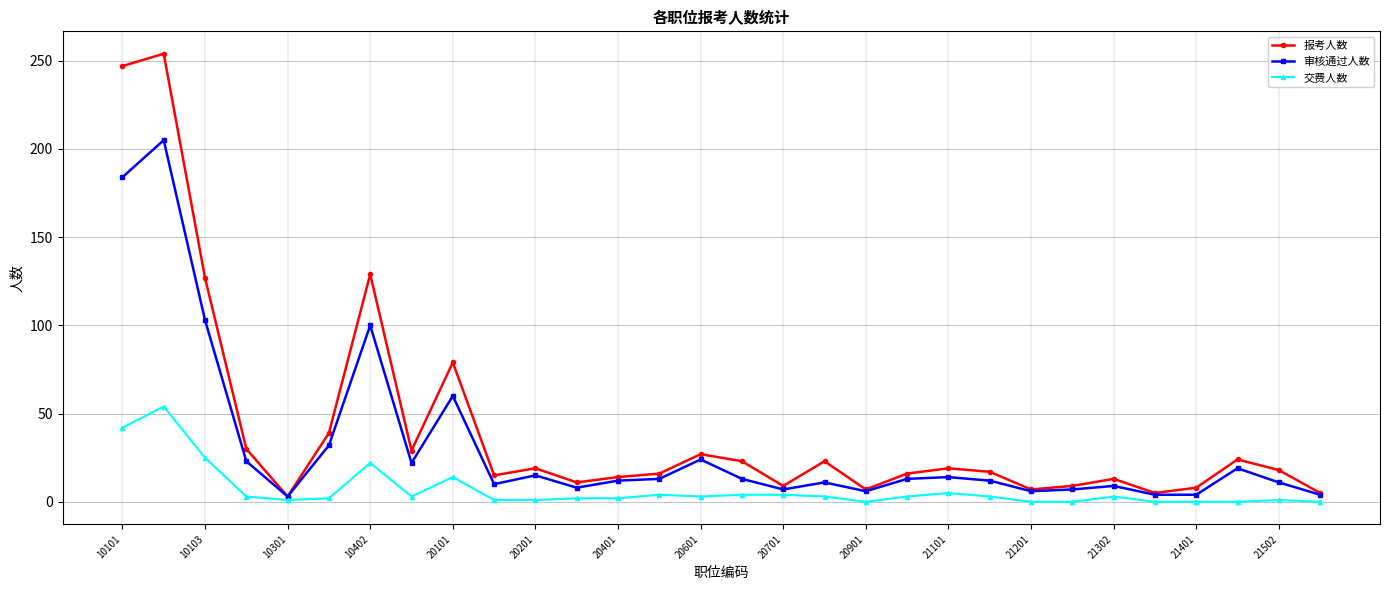

List the series in order of their overall mean, lowest first.

交费人数, 审核通过人数, 报考人数